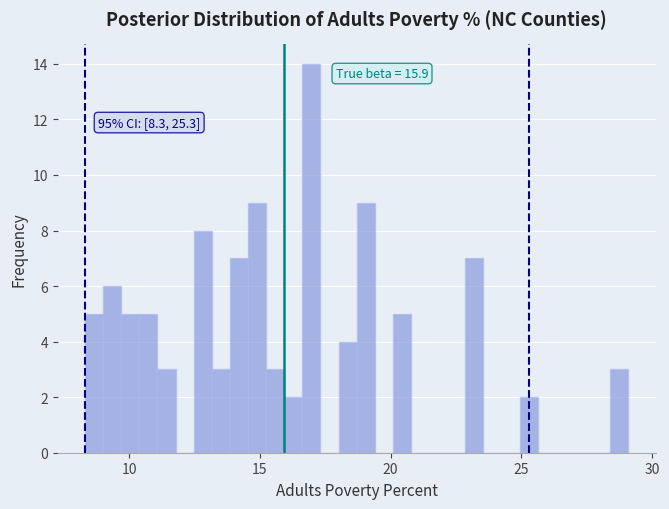

Around what value on the x-axis is the tallest bar? Give the approximate position of its centre, as read against the axis.

17.0